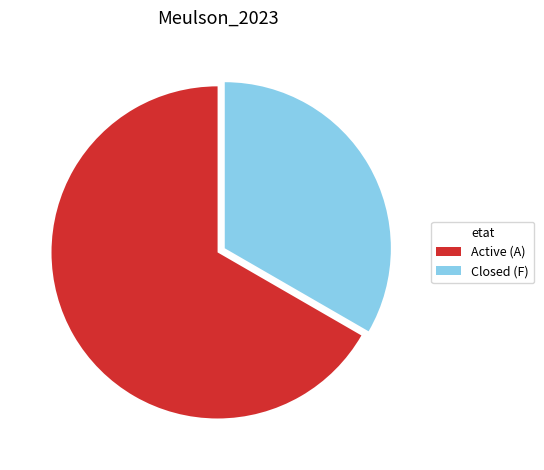

Count the number of slices in the pie.

2